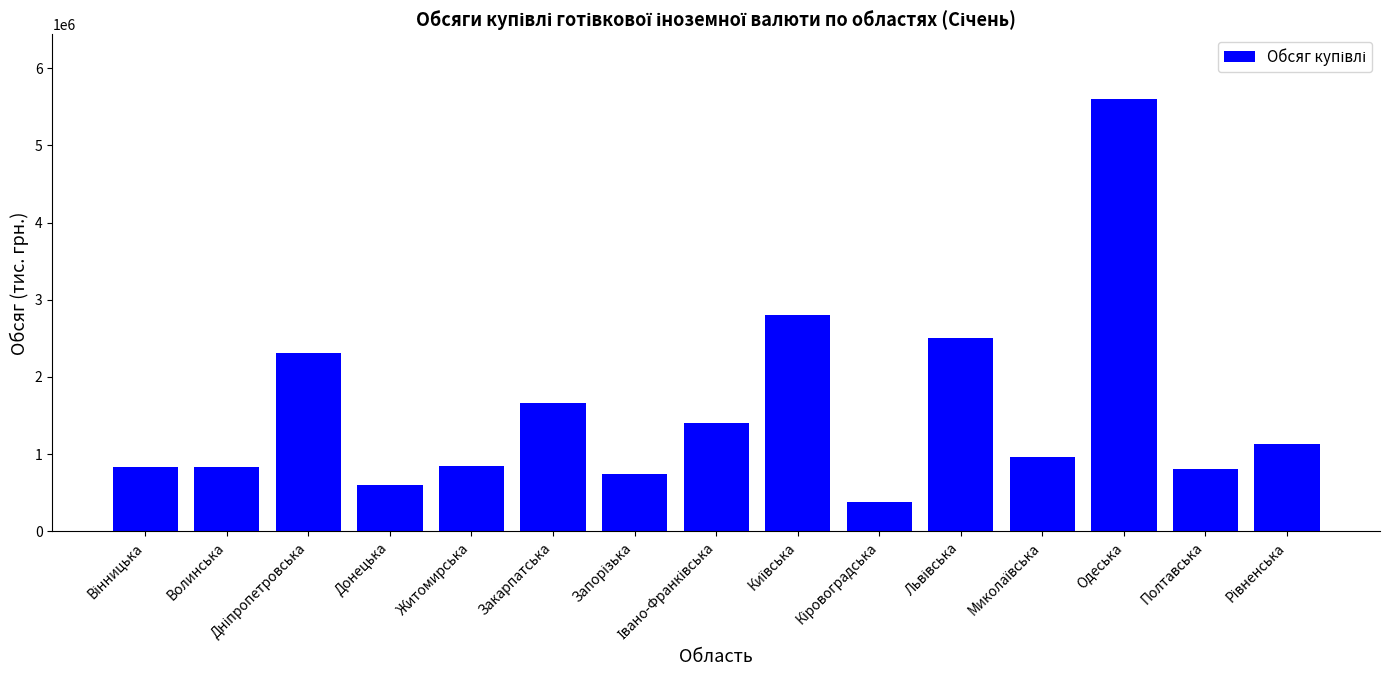

The chart shows a value of 850790.9 at Житомирська. True or false?

True